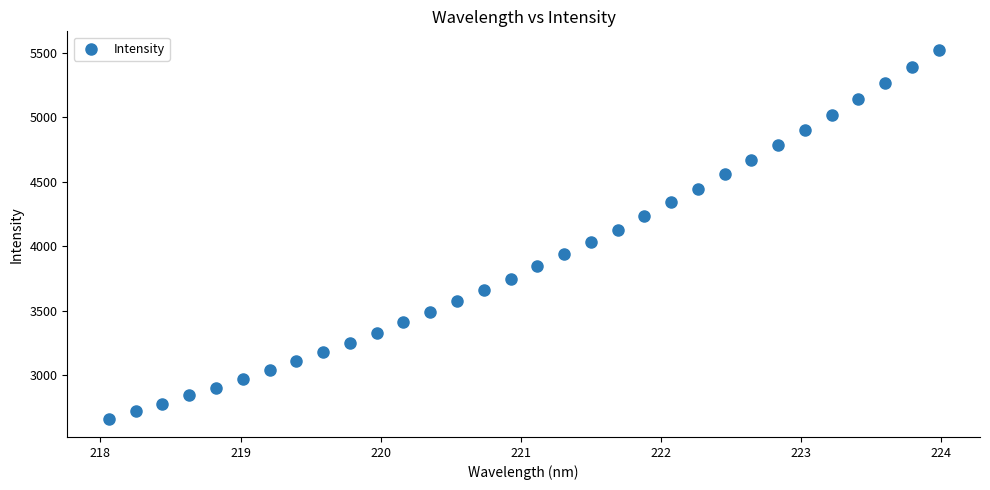

What is the range of Y values (max minus min)?

2861.7